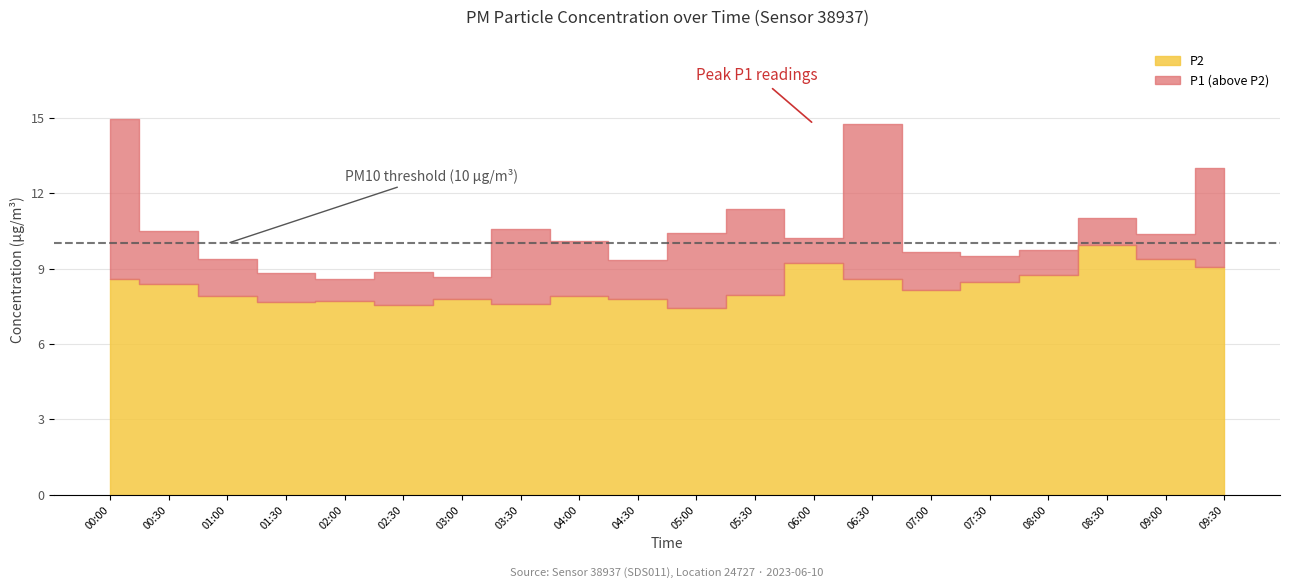

Which category has the lowest value in the P1 series?

02:00